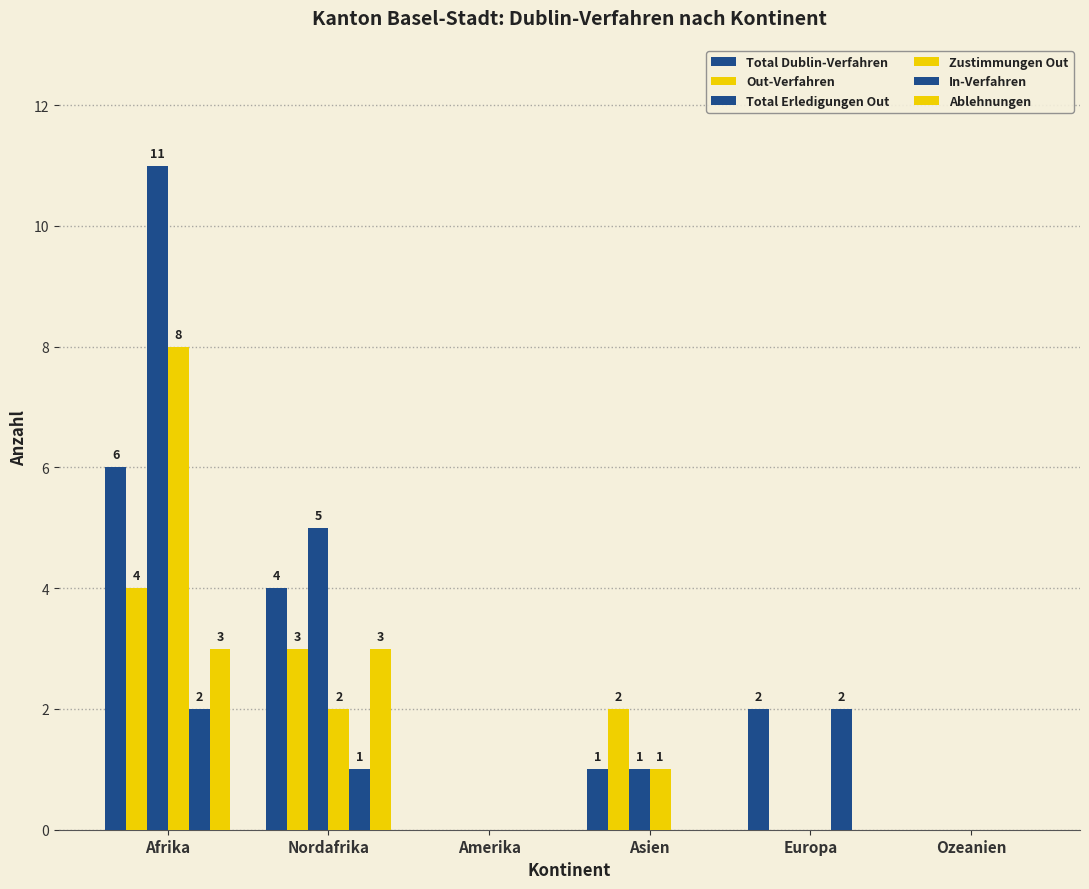

At which category is the sum across all series the highest?

Afrika